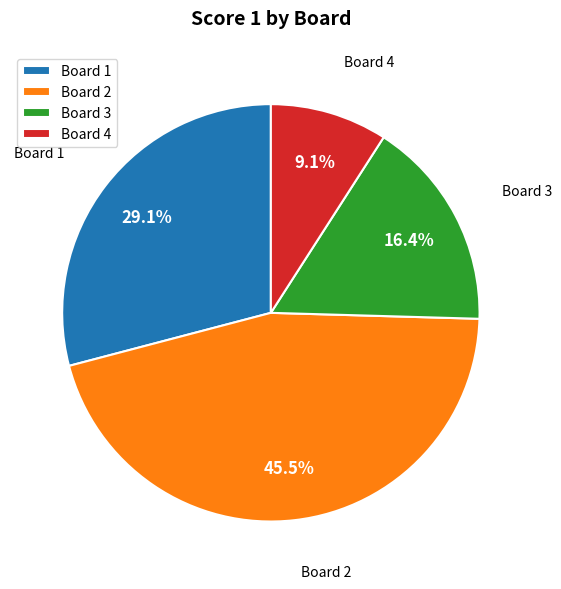

Between Board 1 and Board 3, which is larger?

Board 1